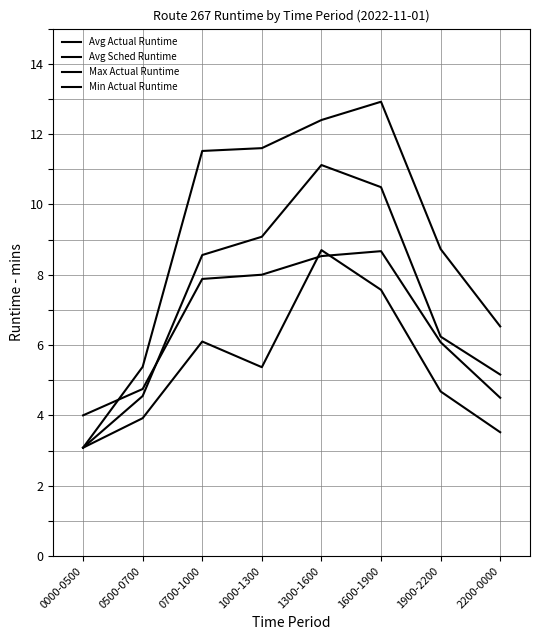

At which category is the sum across all series the highest?

1300-1600